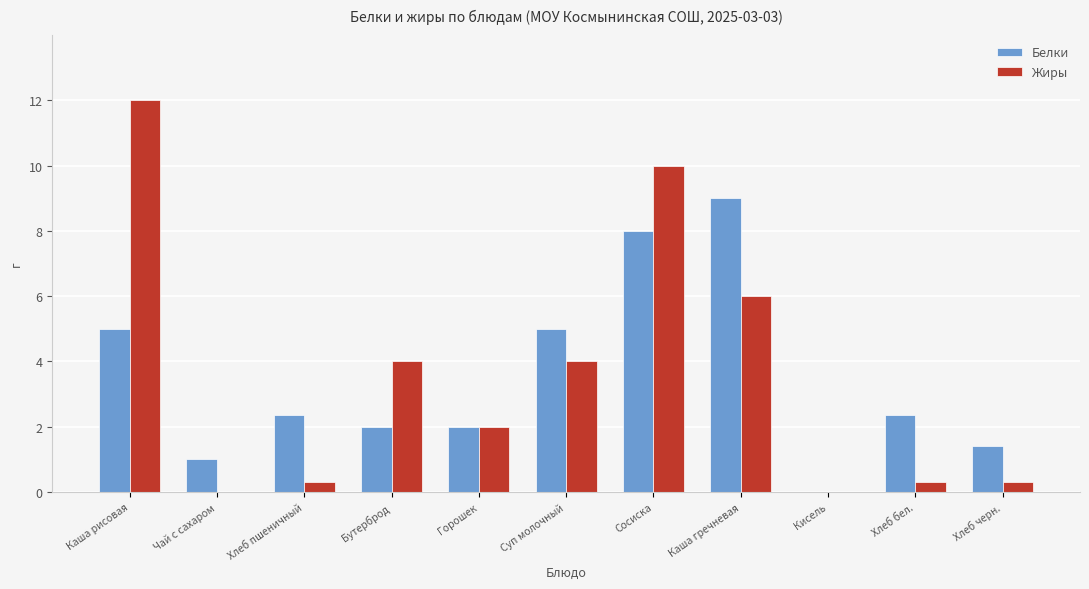

What is the highest value of the Жиры series?

12.0